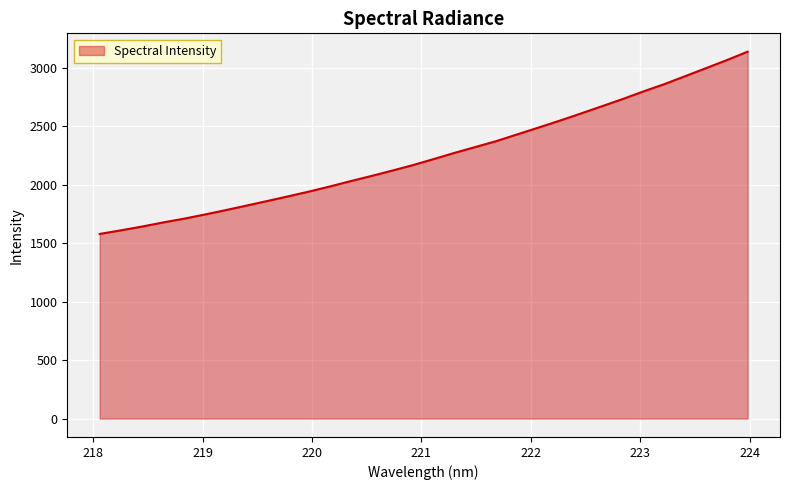

How many lines are shown in the chart?

1